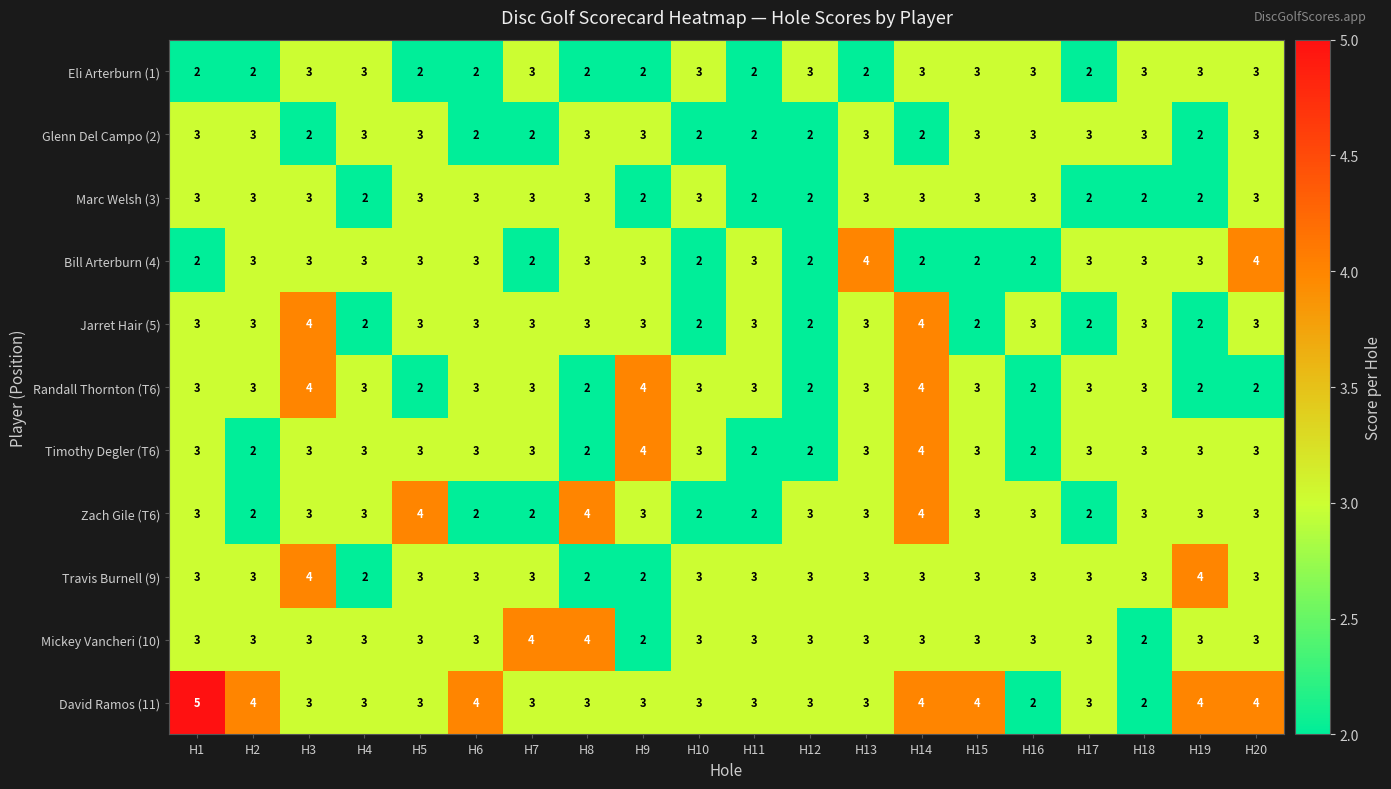

Count the number of categories in the chart.

20